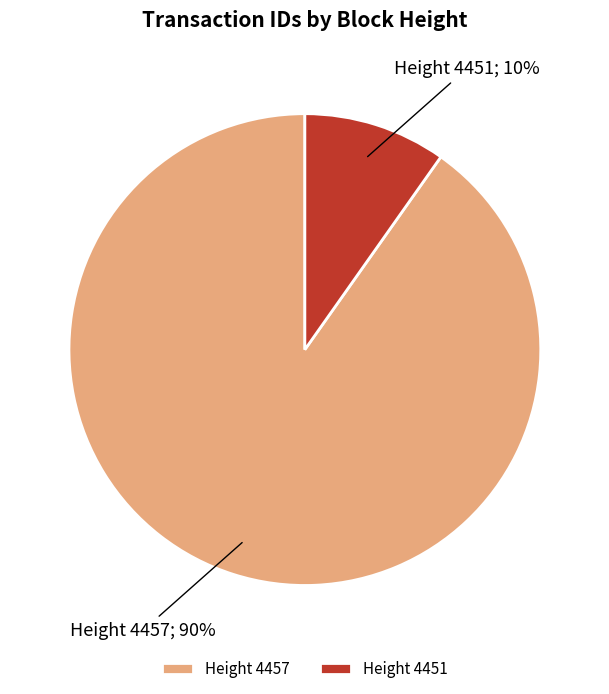

What percentage is the Height 4451 slice, to the nearest percent?

10%